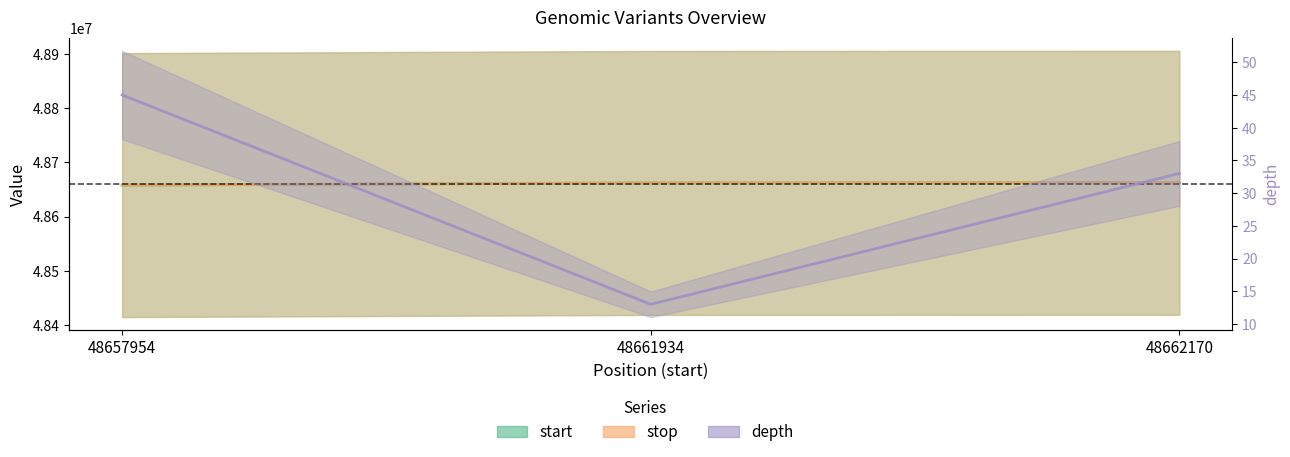

What is the sum of all depth values?

91